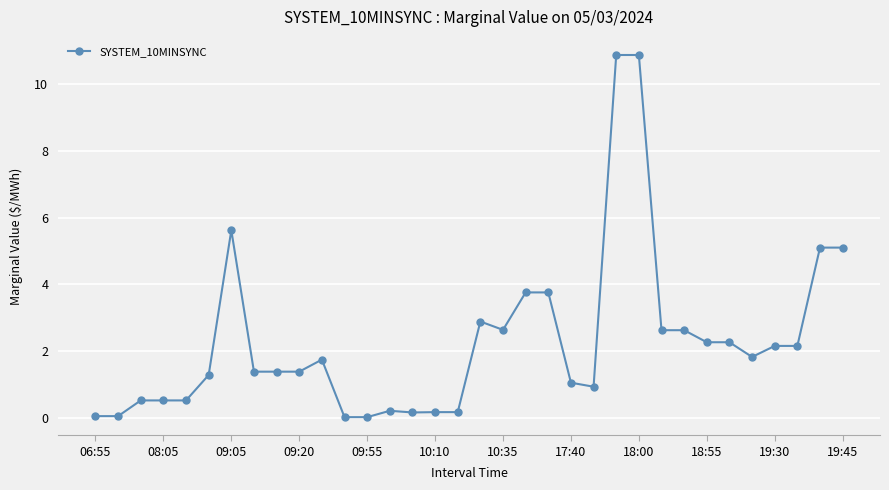

True or false: the data has more than 1 interior local peaks.

True